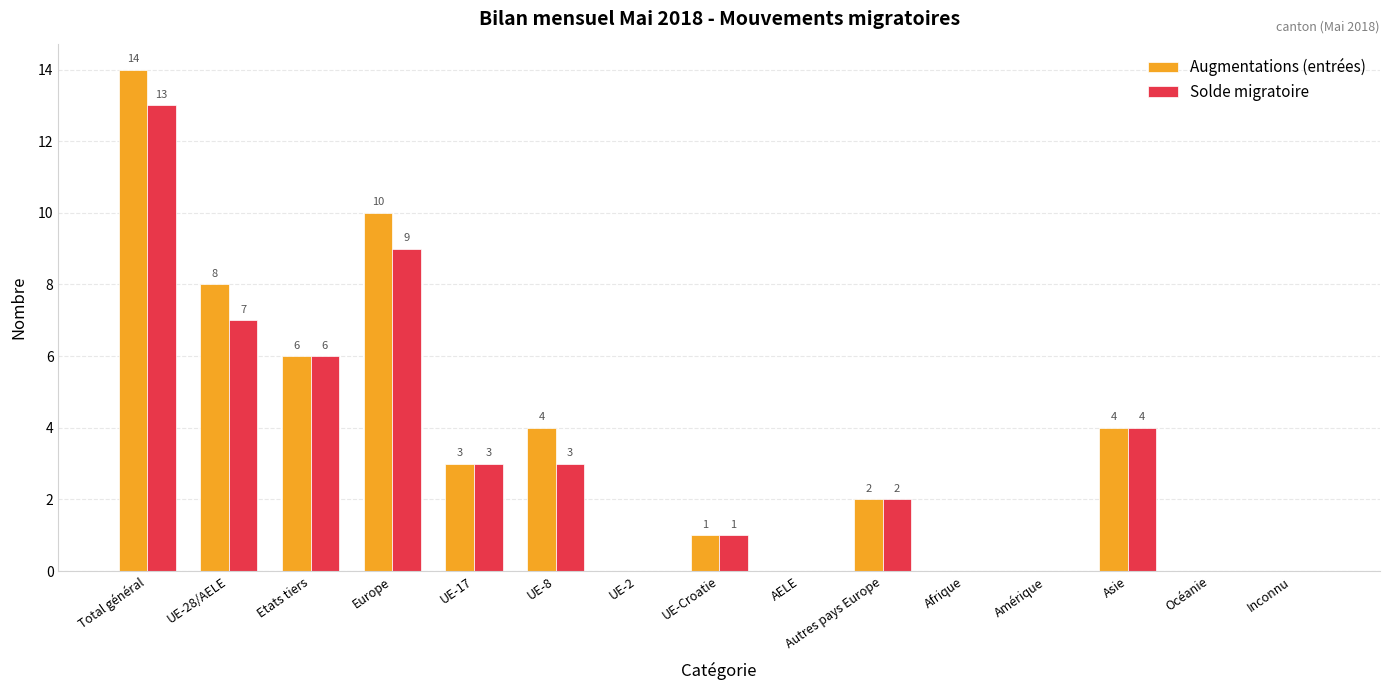

The Augmentations (entrées) series shows 6 at Océanie. True or false?

False